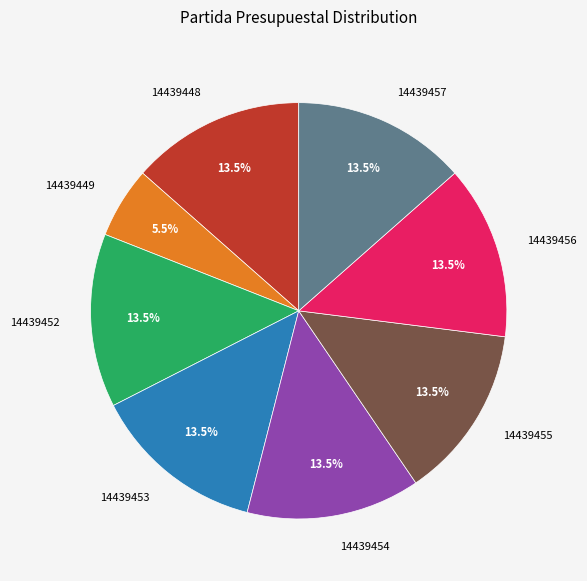

Combined, what portion of the pie is 14439453 and 14439452?

27.0%